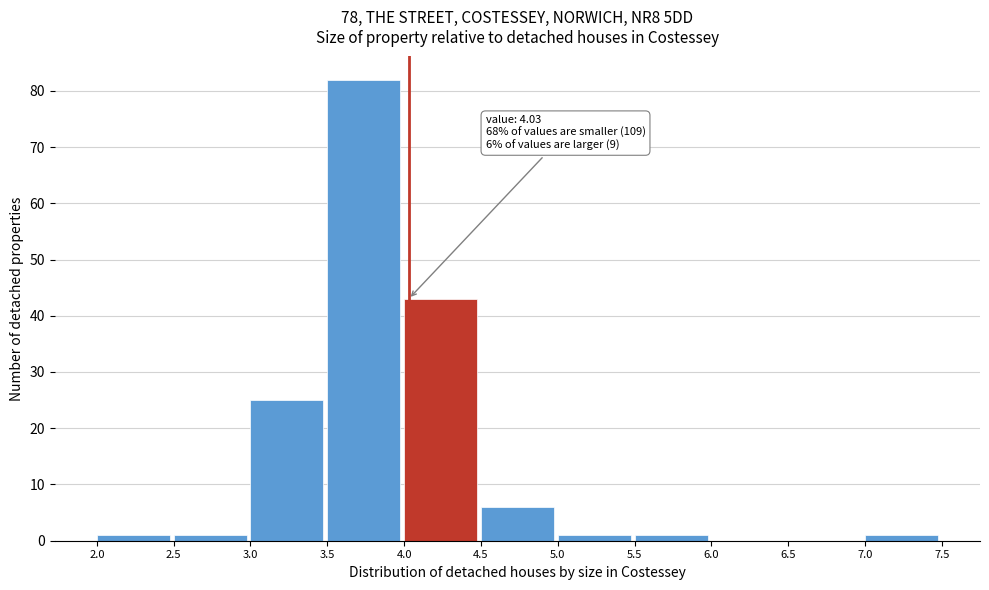

Which range on the x-axis has the tallest bar?

3.5 to 4.0